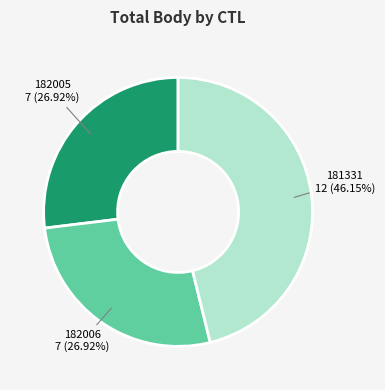

Does any single category account for the majority?

No